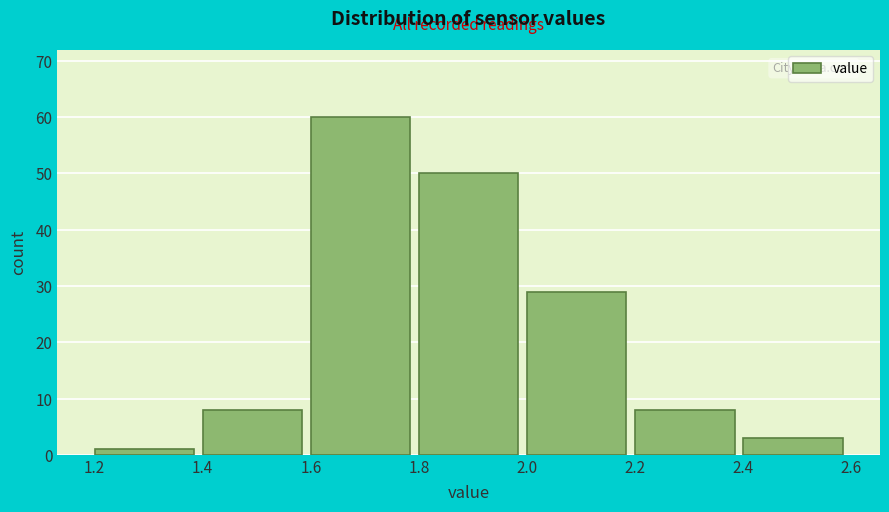

Over which range of the x-axis is the bar tallest?

1.6 to 1.8